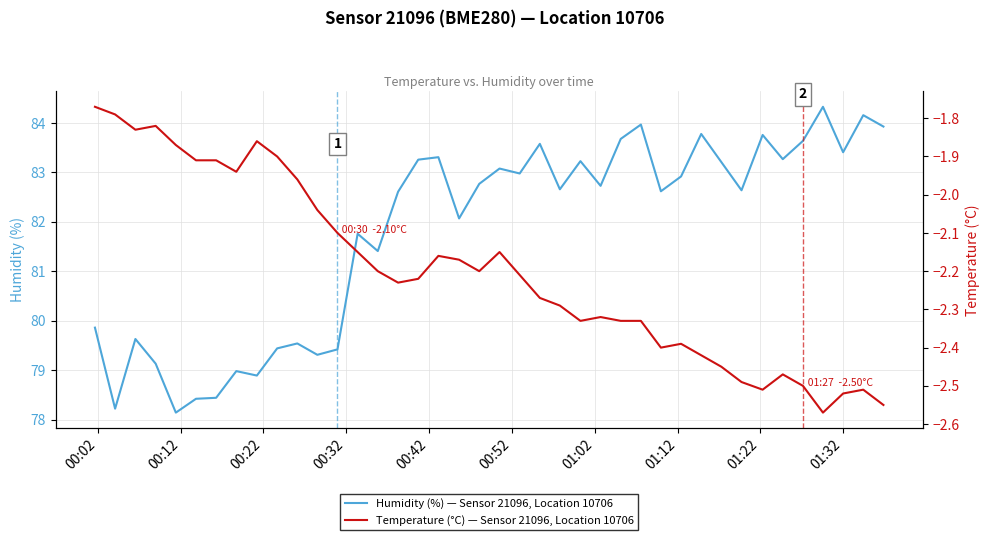

True or false: Temperature (°C) — Sensor 21096, Location 10706 and Humidity (%) — Sensor 21096, Location 10706 cross at least once.

False